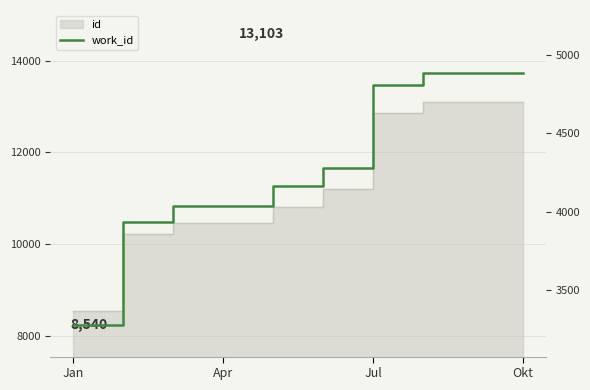

Approximately how many times larger is the value at Apr compared to Jan?

1.2